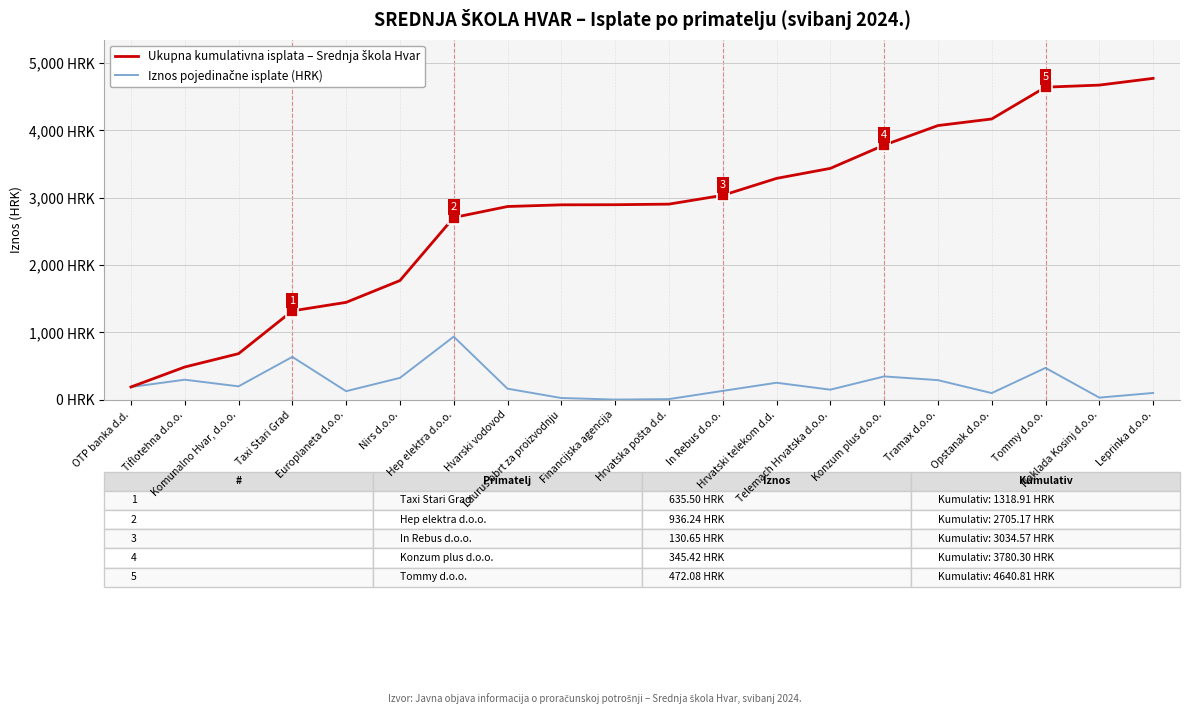

At which category does the chart reach its peak across all series?

Leprinka d.o.o.